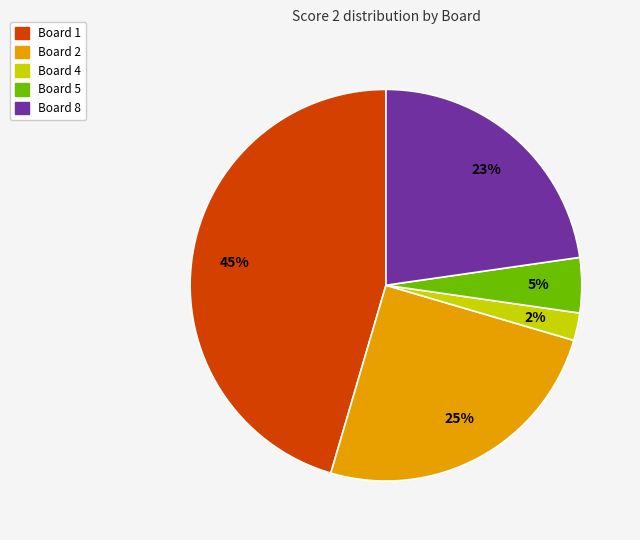

To the nearest percent, what is the difference between the largest and smallest slice percentages?

43%